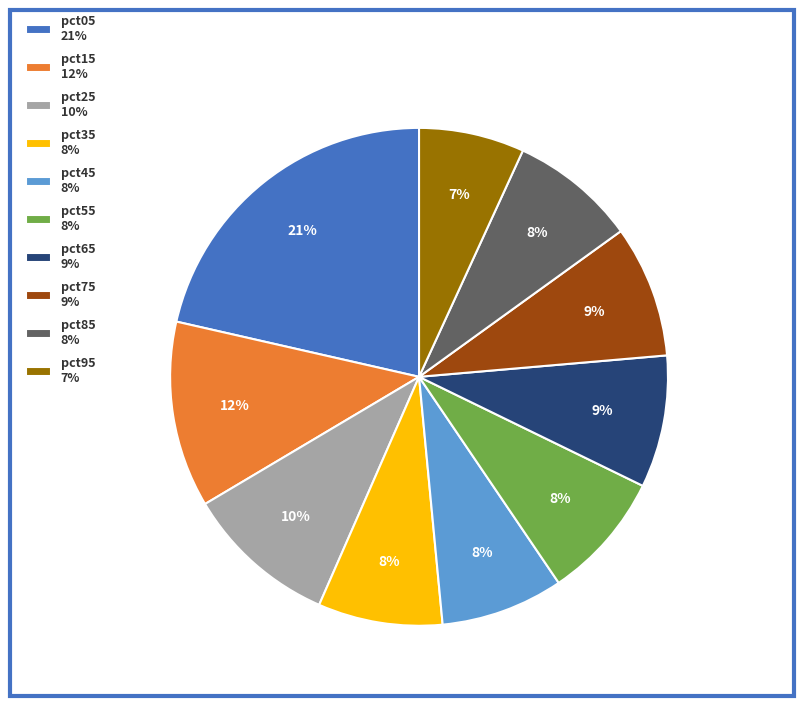

Is pct55 8% the majority of the pie?

No